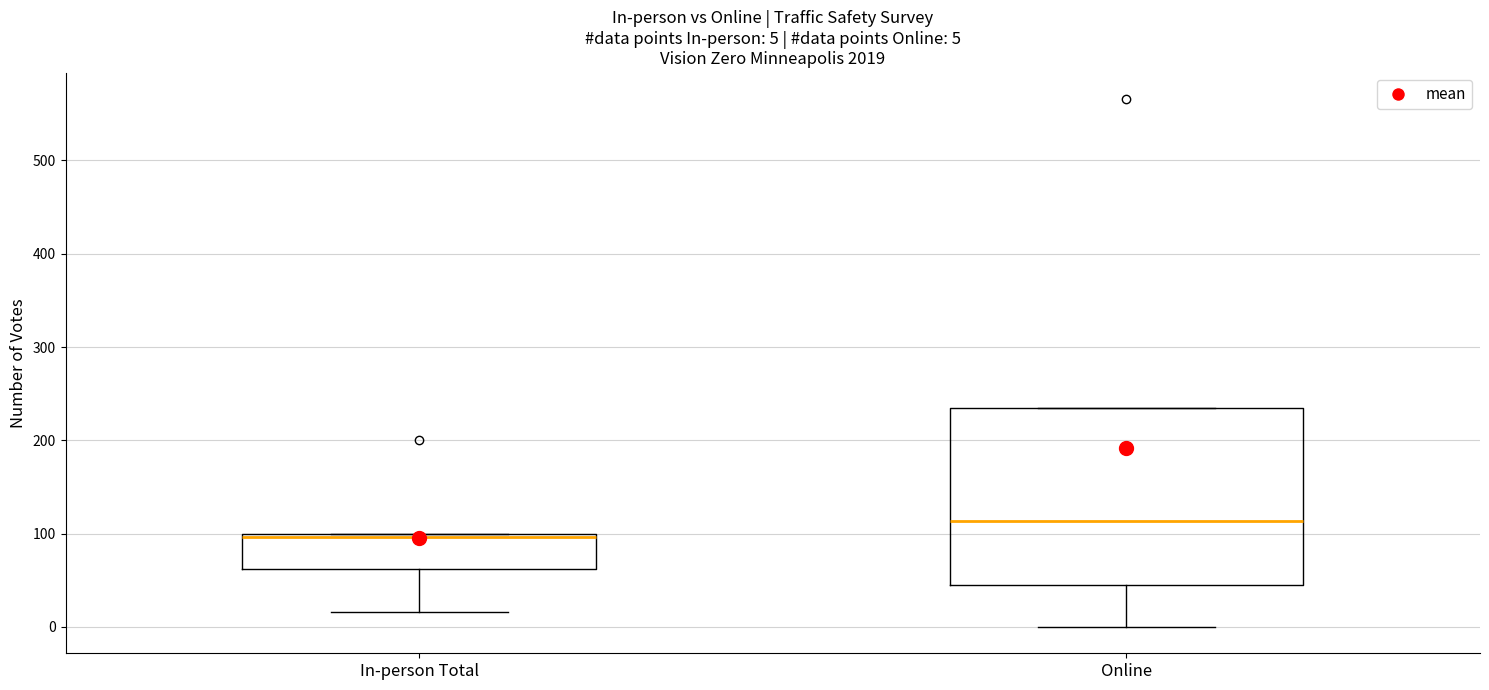

Which box's median line is the highest?

Online